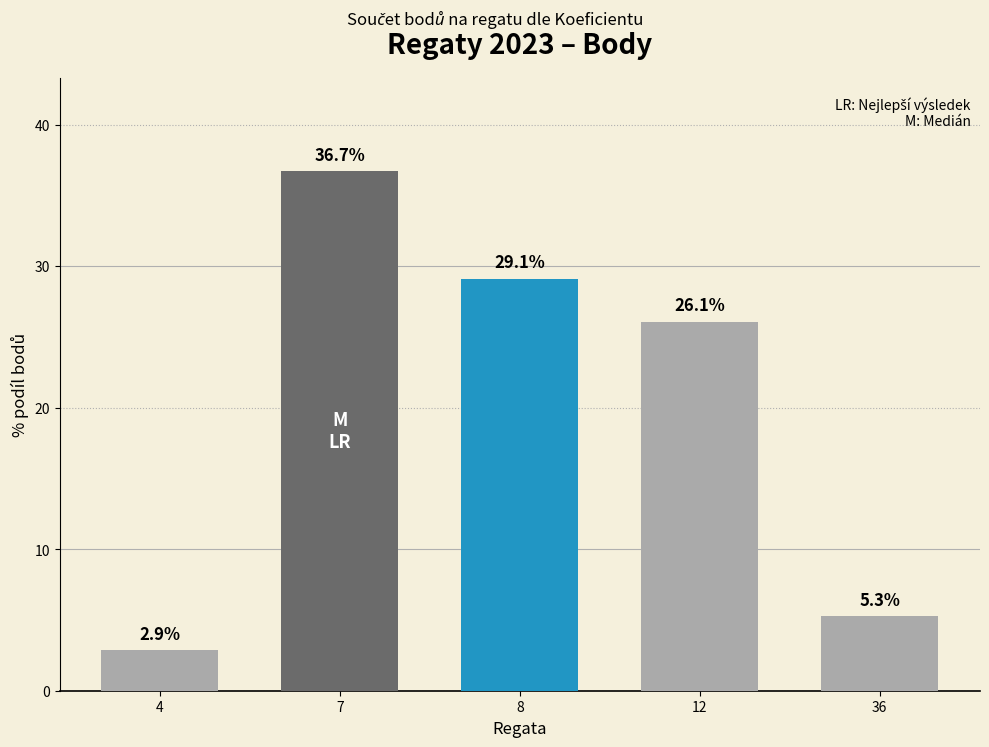

Does the chart contain any negative values?

No